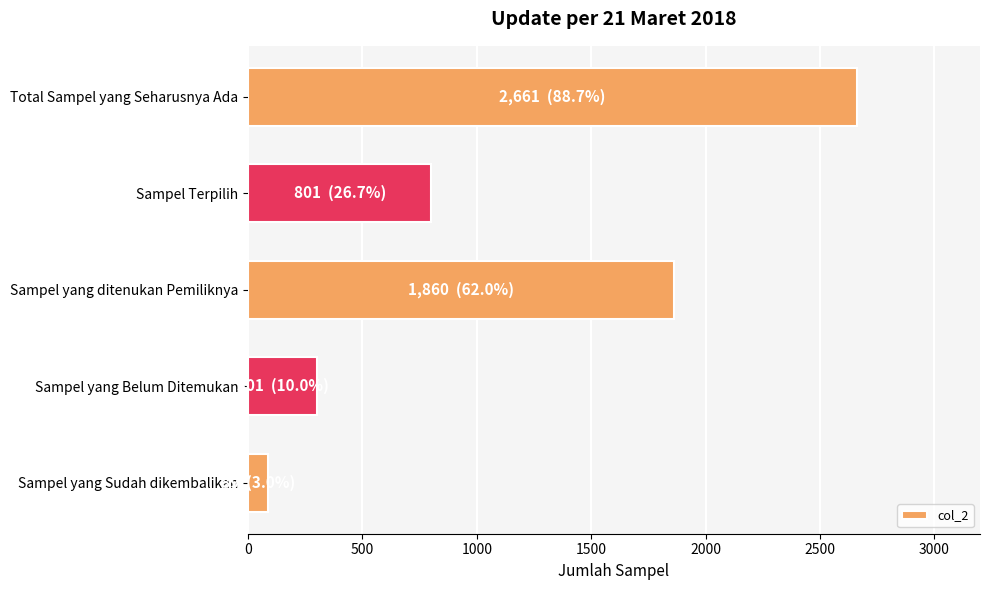

How many data points are less than 801?

2